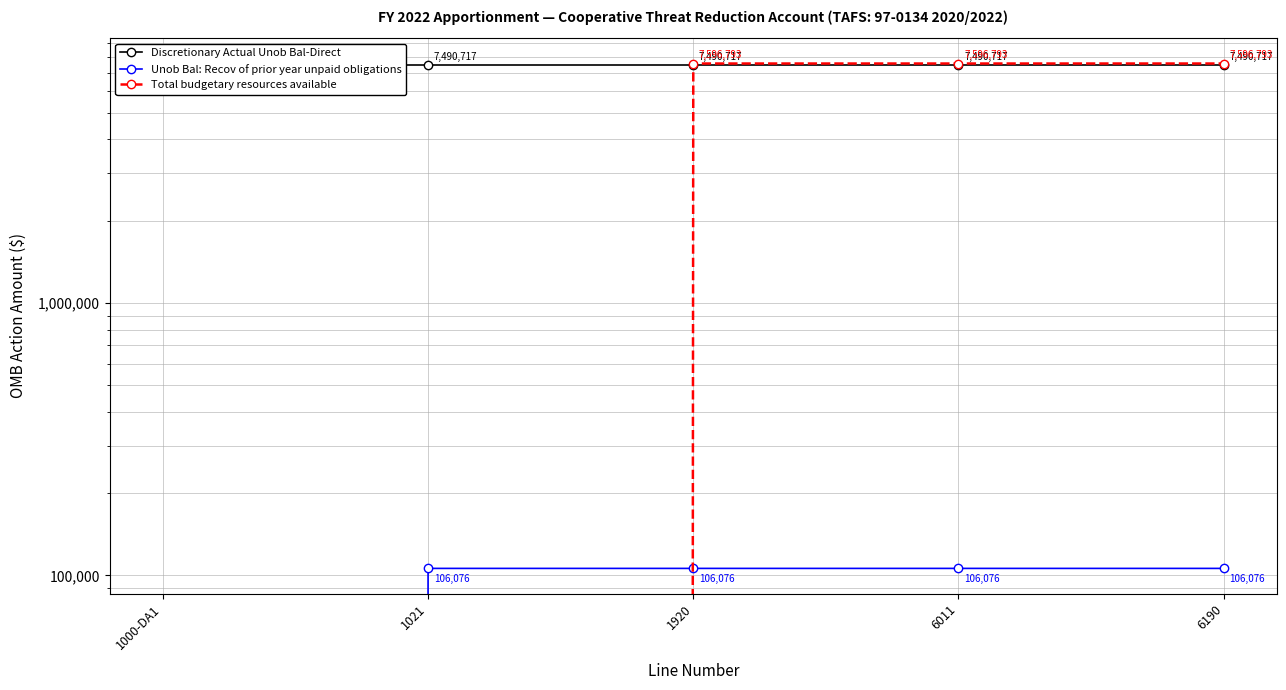

At which label does Total budgetary resources available reach its minimum?

1000-DA1